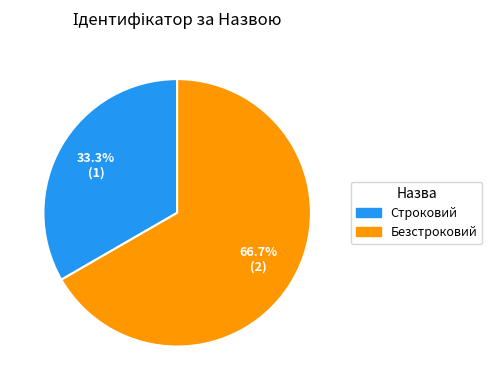

Does Строковий represent more than half of the total?

No